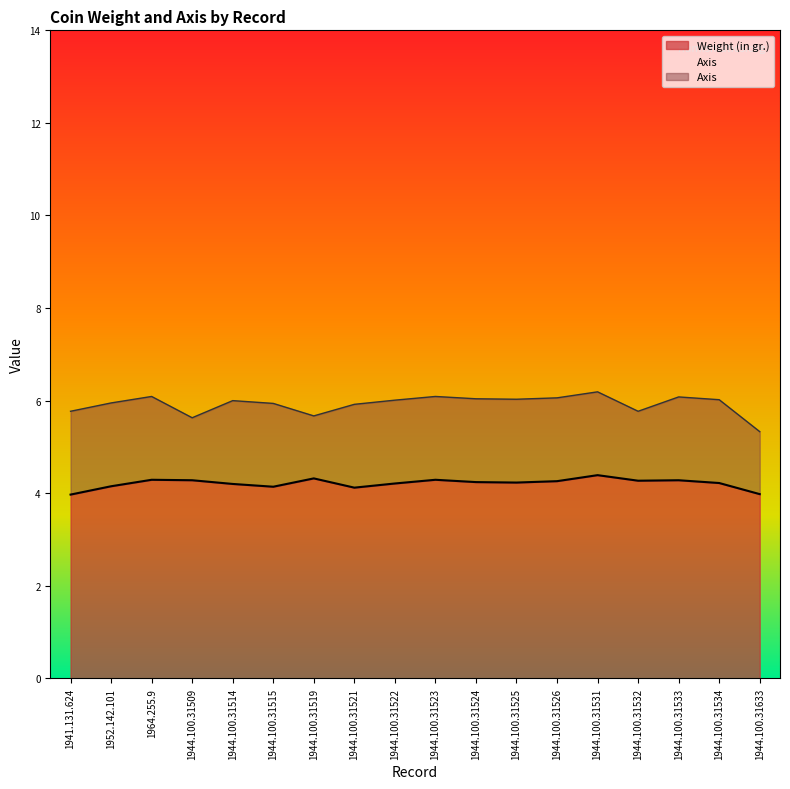

What is the minimum value shown in the chart?

4.0